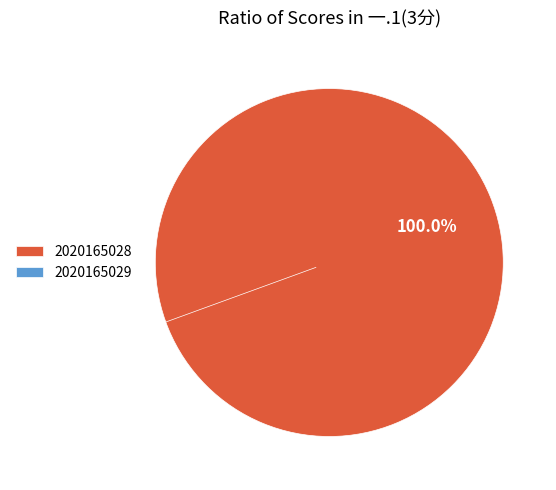

Which category has the biggest portion of the pie?

2020165028